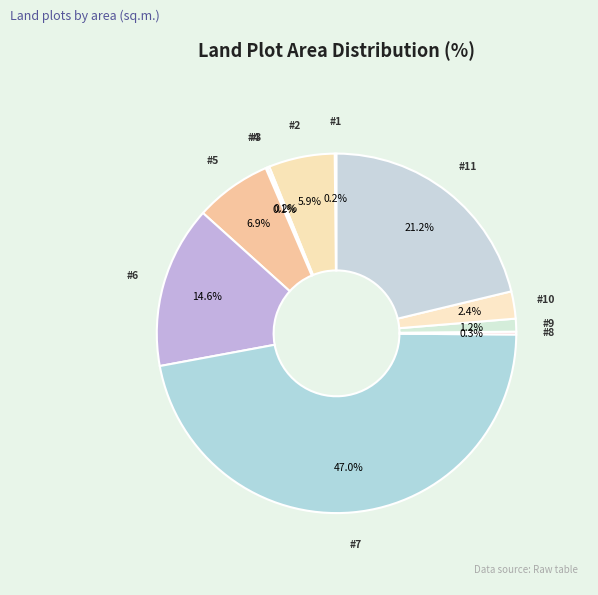

How many segments does this pie chart have?

11